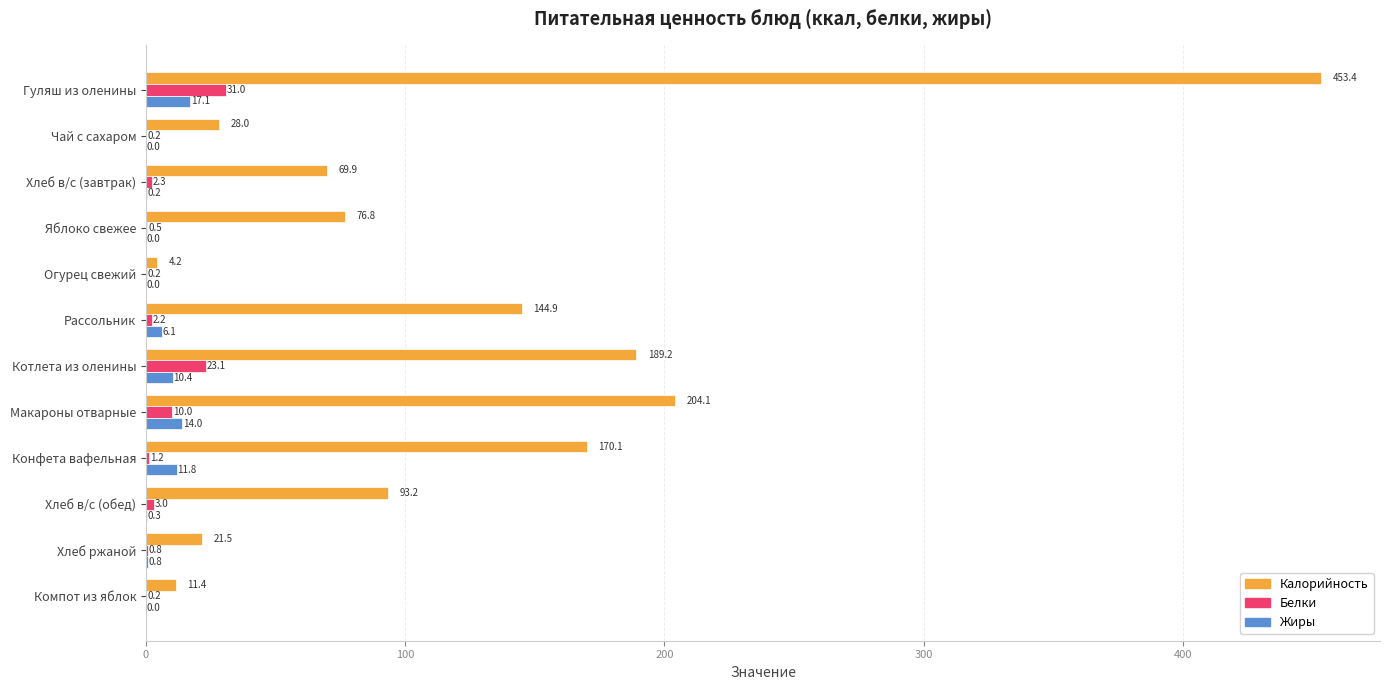

At which category is the sum across all series the highest?

Гуляш из оленины